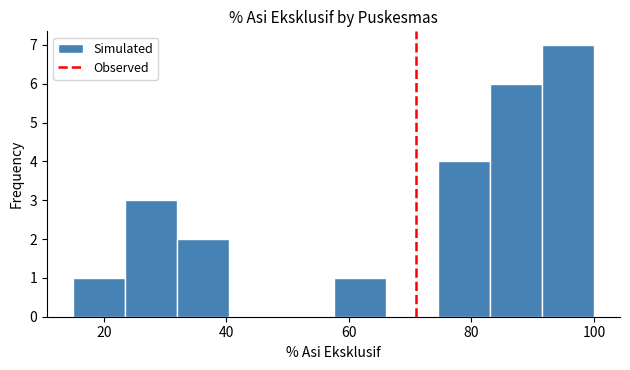

Which range on the x-axis has the tallest bar?

91.5 to 100.0